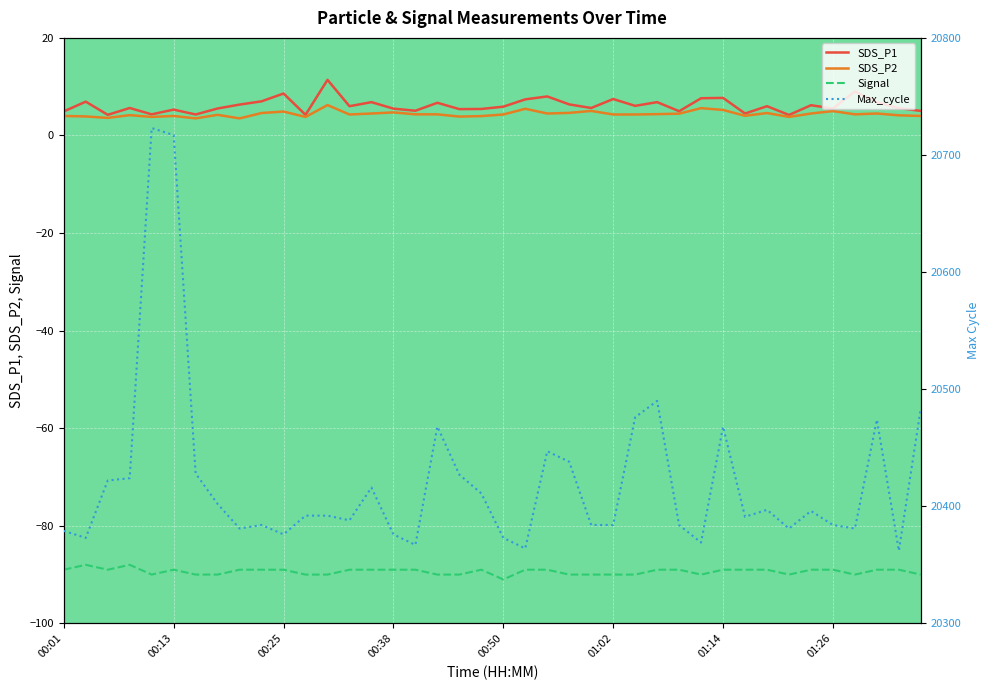

Where is the first local maximum for SDS_P1?

00:03